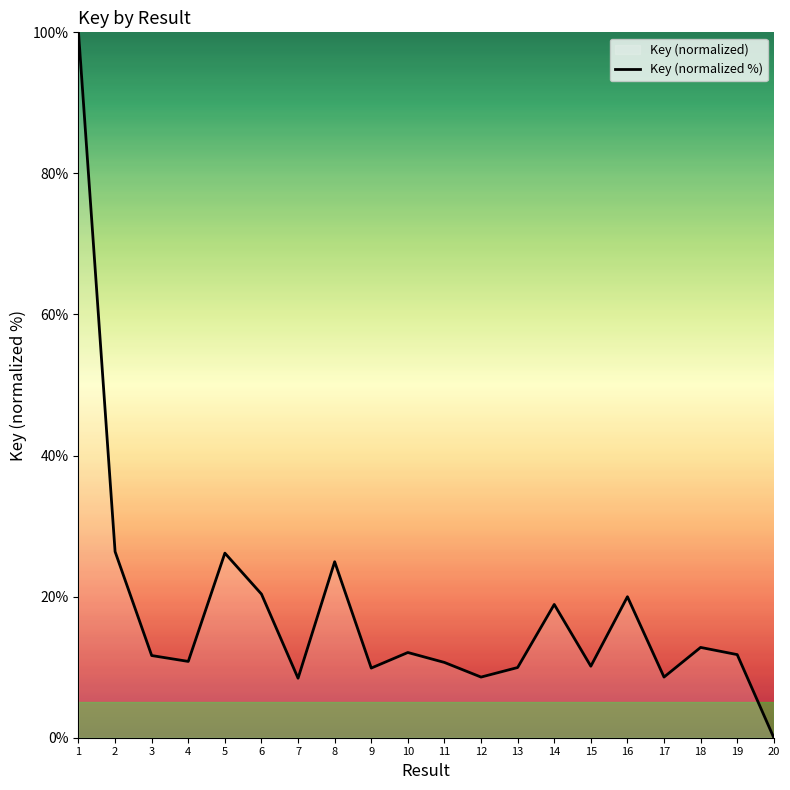

The value at 14 is 18.9. True or false?

True